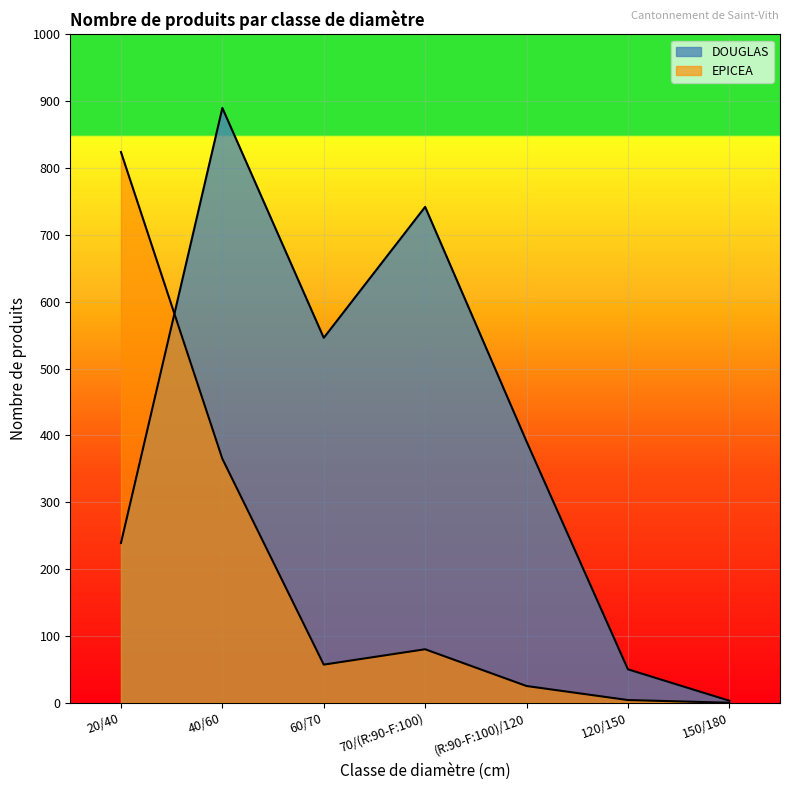

What is the sum of all EPICEA values?

1355